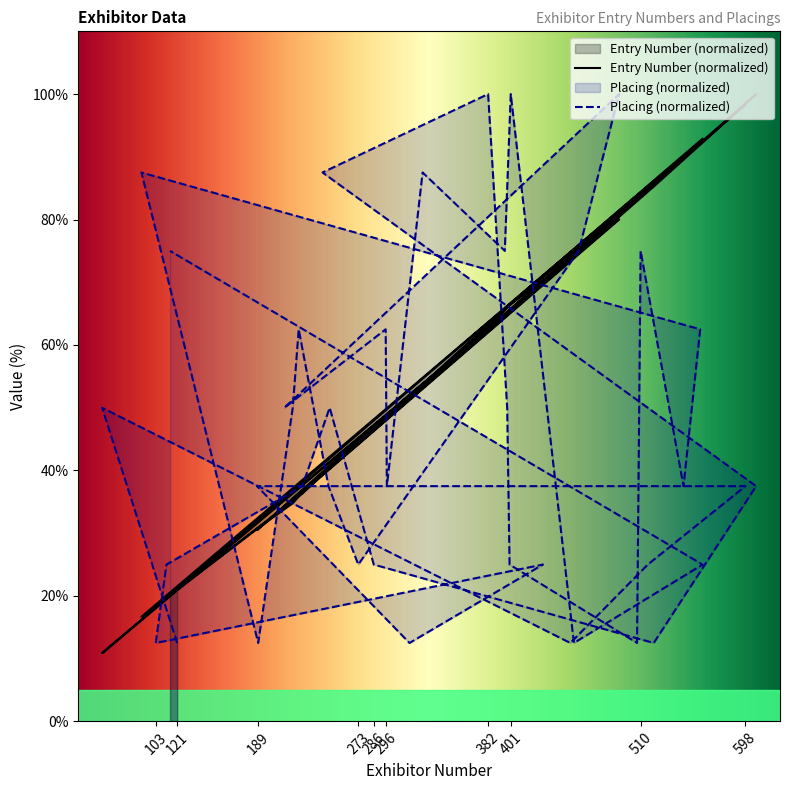

How many Placing values are between 25 and 75?

26